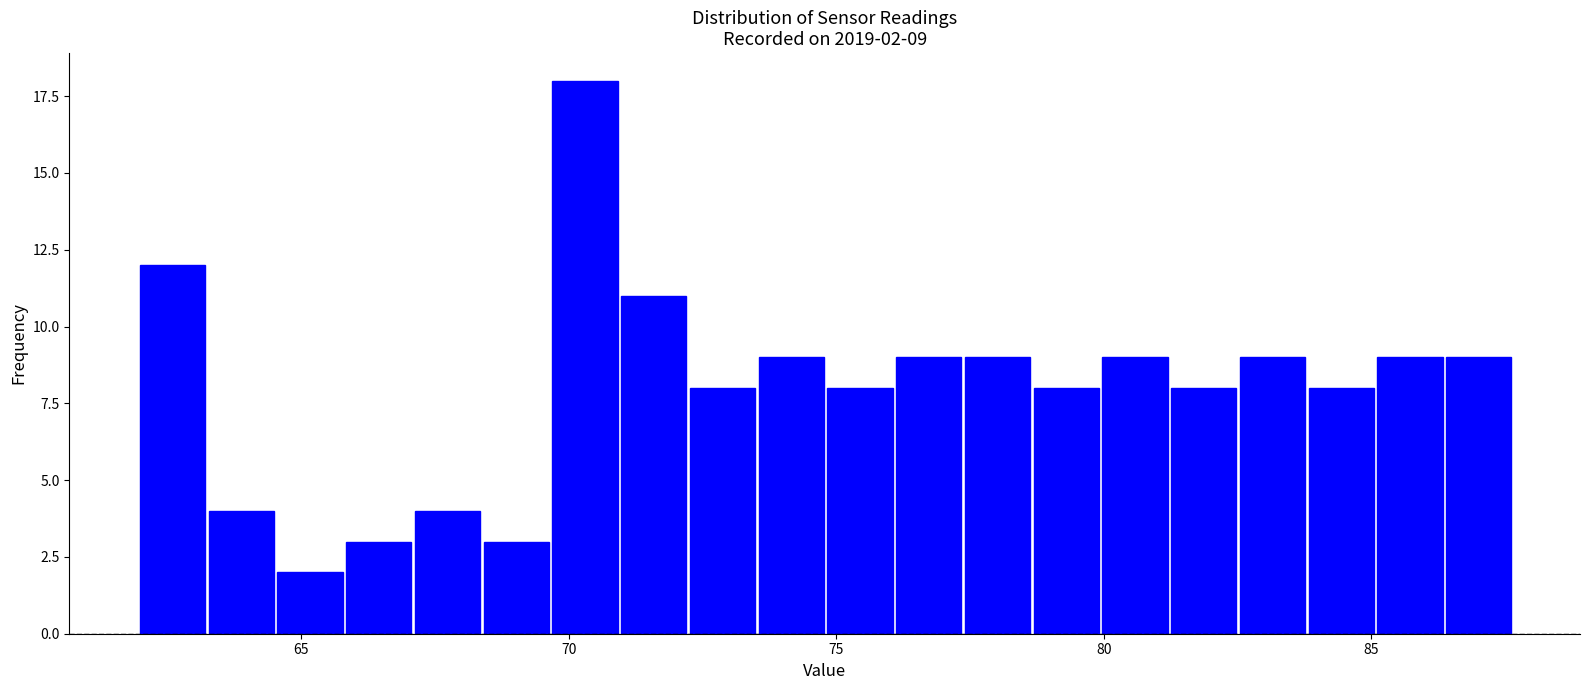

Read against the x-axis, roughly where is the centre of the tallest bar?

70.5